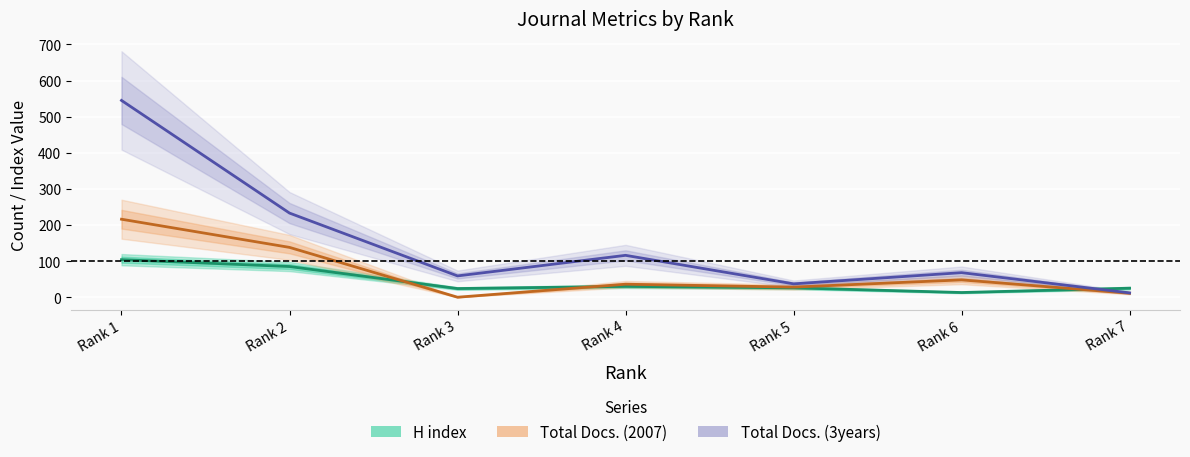

At which label is Total Docs. (3years) closest to 278?

Rank 2